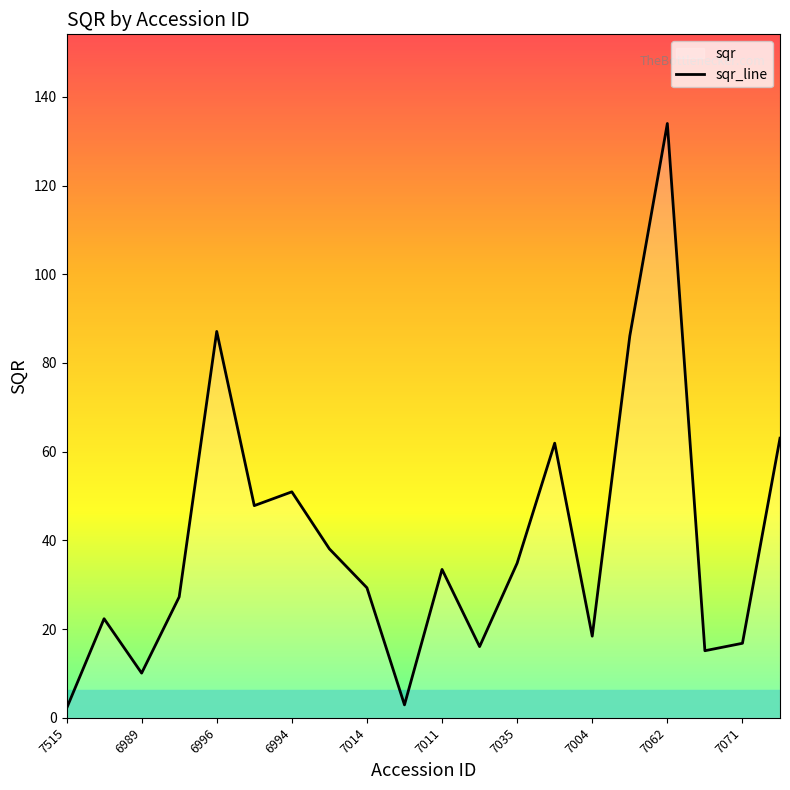

Between 7026 and 7062, which is larger?

7062